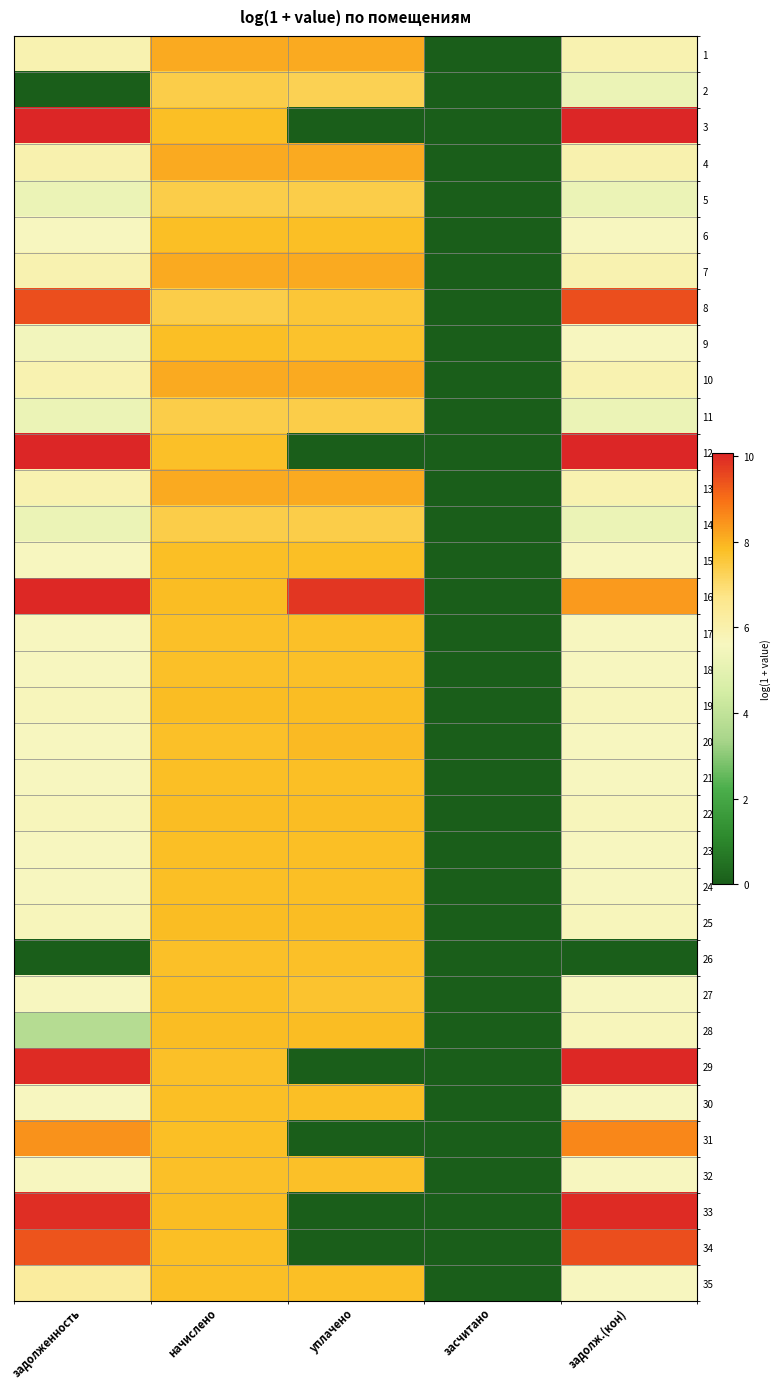

What is the total value across all series at уплачено?

228.0